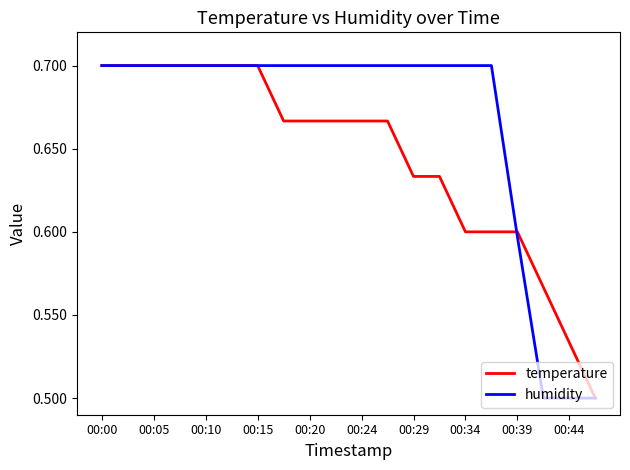

List the series in order of their overall mean, highest first.

humidity, temperature